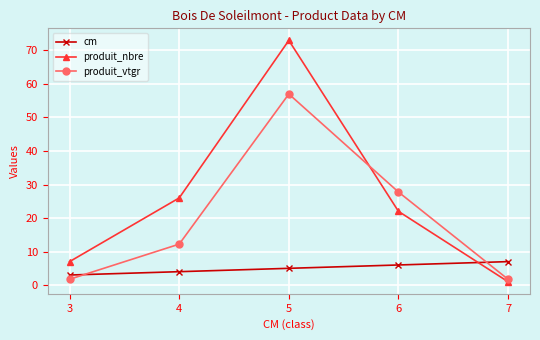

Is it true that produit_nbre equals 22.0 at 6?

True